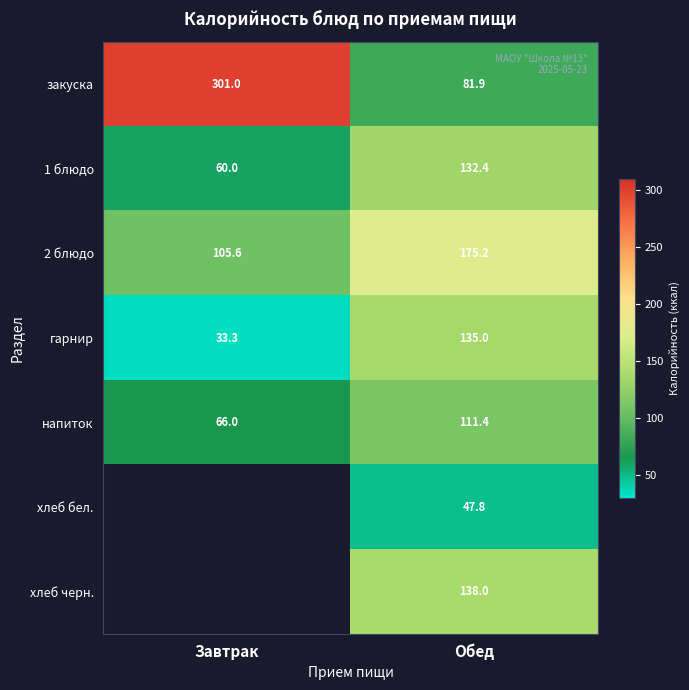

Is the value of 1 блюдо at Обед greater than the value of напиток at Завтрак?

Yes